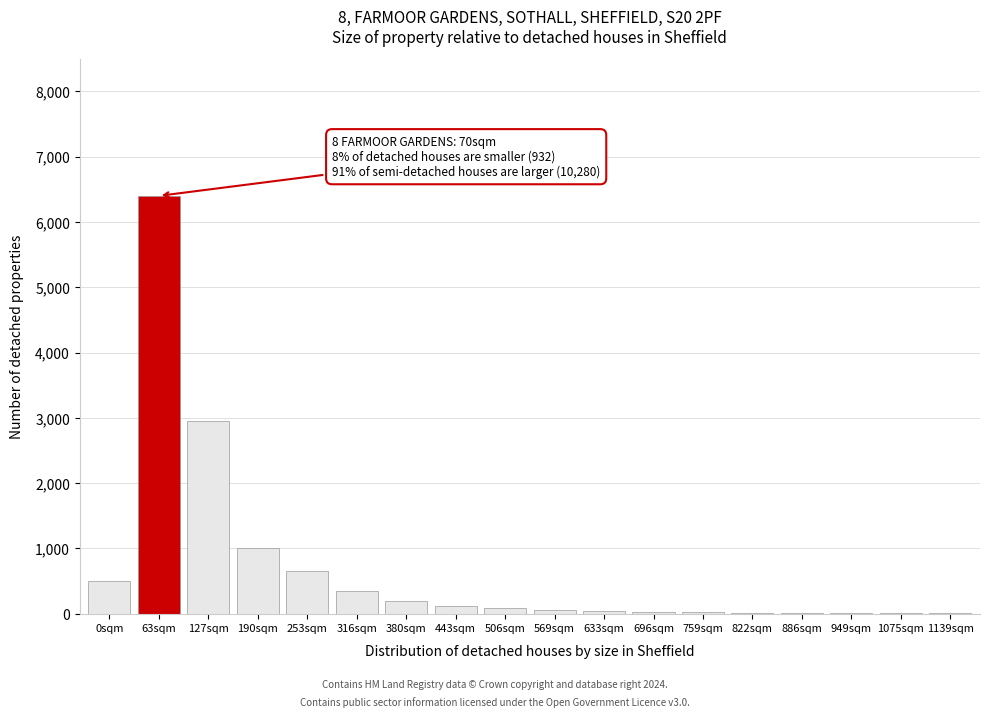

Which label corresponds to the largest value in the chart?

63sqm